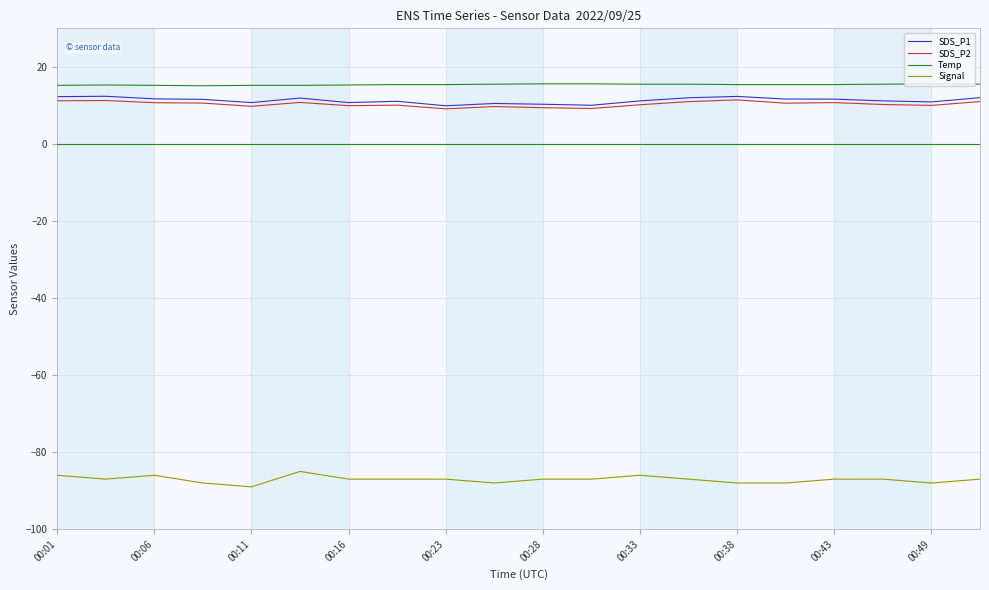

Is this an area chart (filled region under the line)?

No